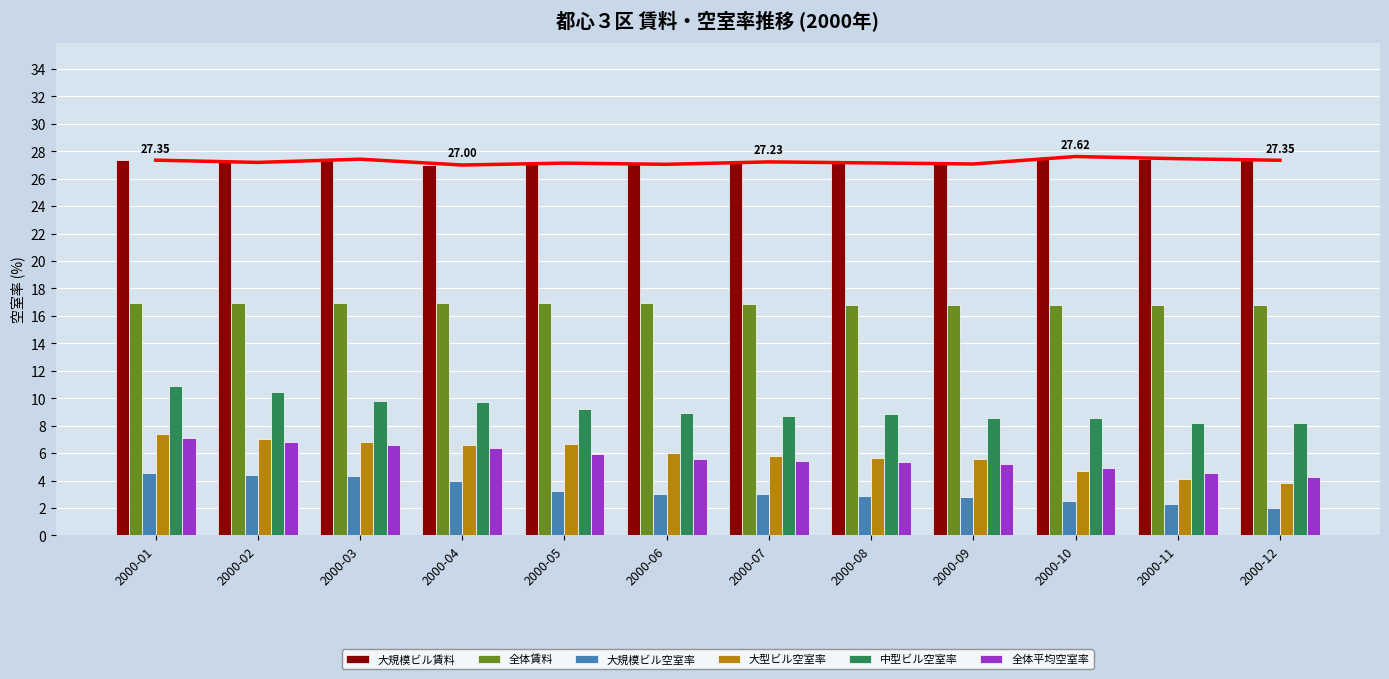

Which has a higher value, 2000-12 or 2000-11?

2000-11